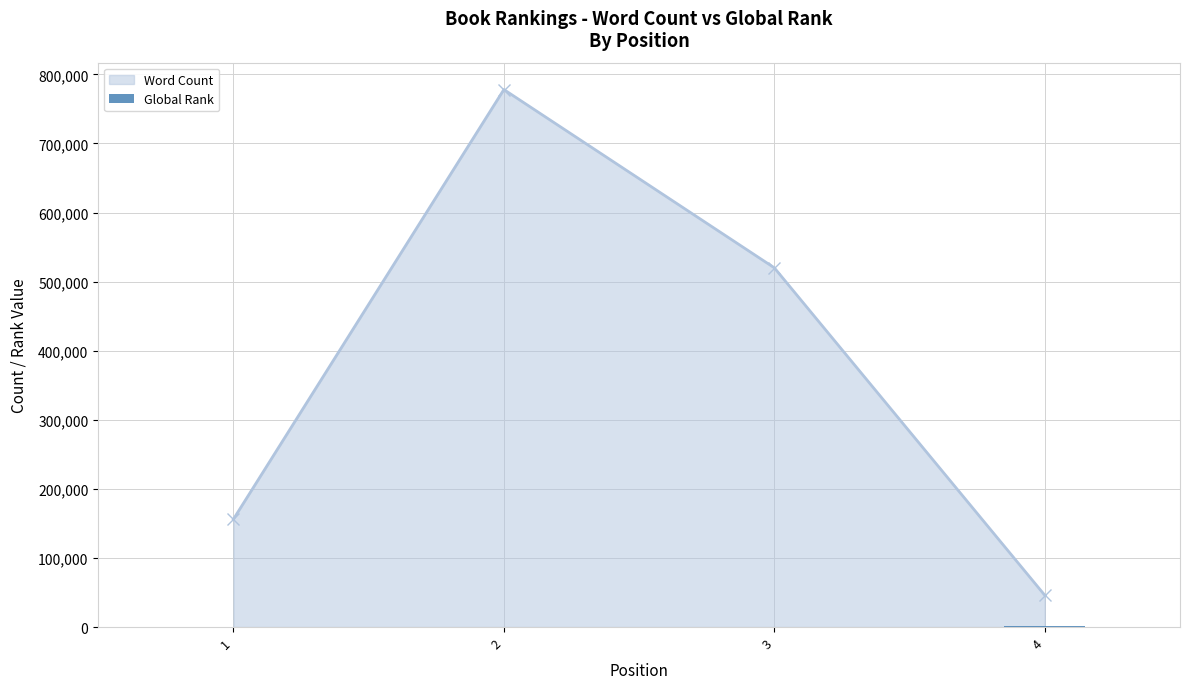

At which label does the data first exceed 344?

4